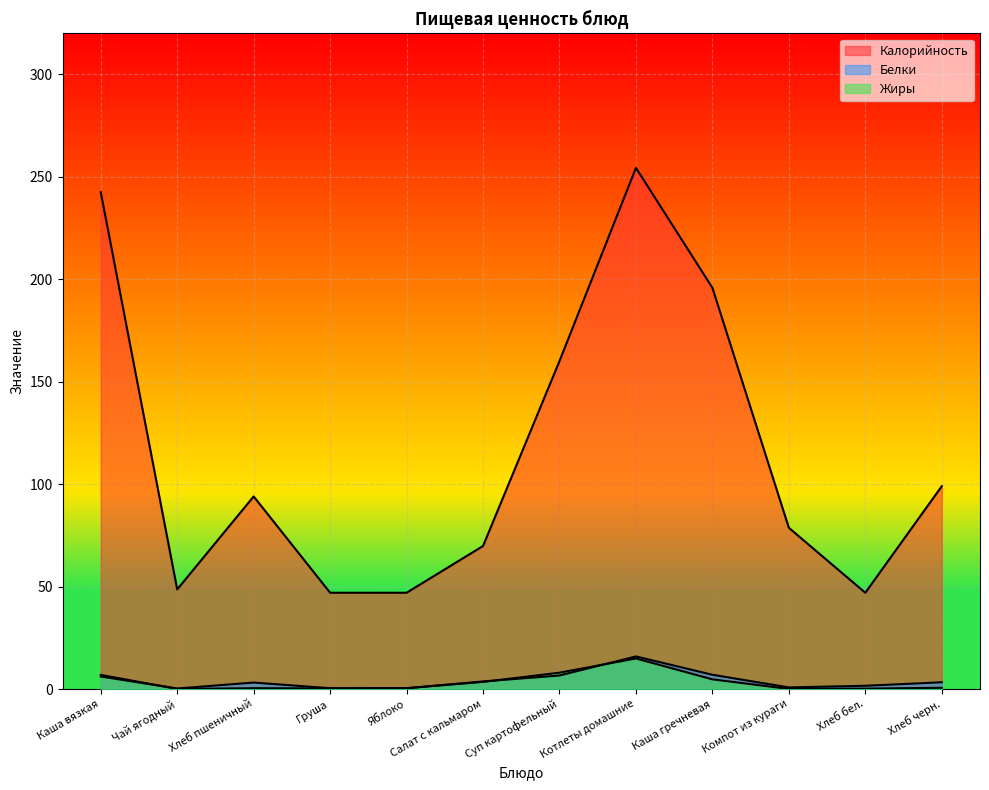

Rank the categories by Калорийность value from highest to lowest.

Котлеты домашние, Каша вязкая, Каша гречневая, Суп картофельный, Хлеб черн., Хлеб пшеничный, Компот из кураги, Салат с кальмаром, Чай ягодный, Груша, Яблоко, Хлеб бел.